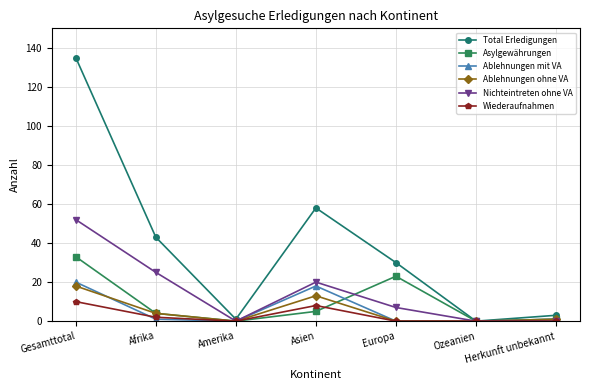

Where is the first local maximum for Asylgewährungen?

Europa